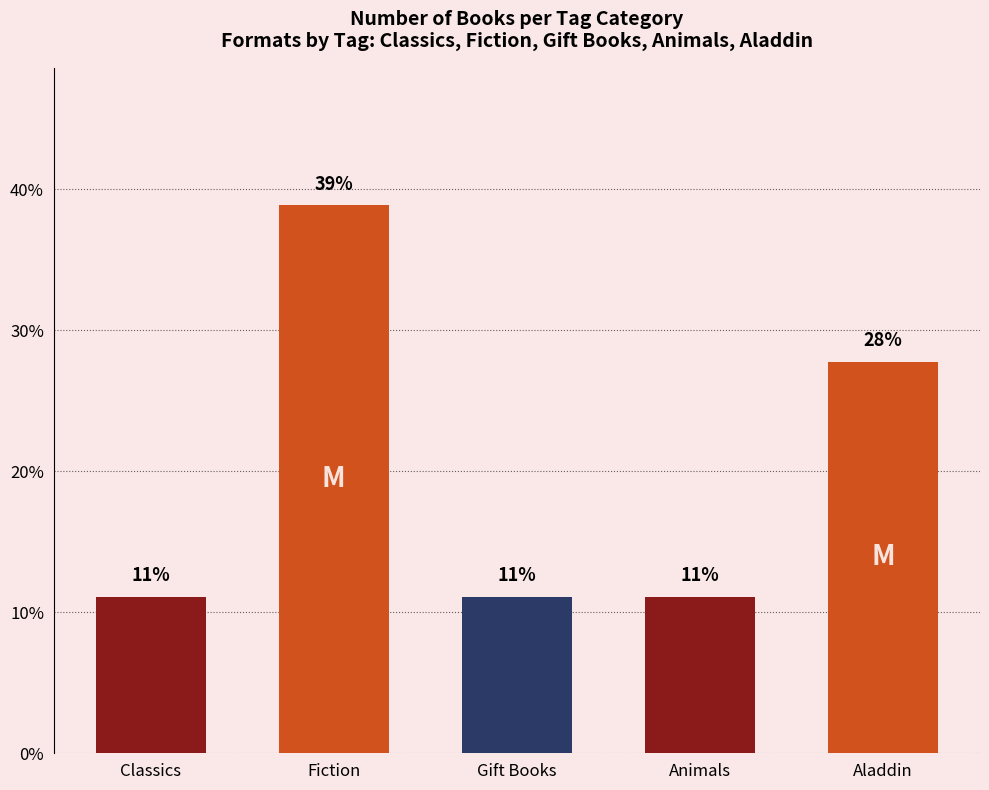

Reading left to right, transcribe all the data shown in this chart.

11.1	38.9	11.1	11.1	27.8